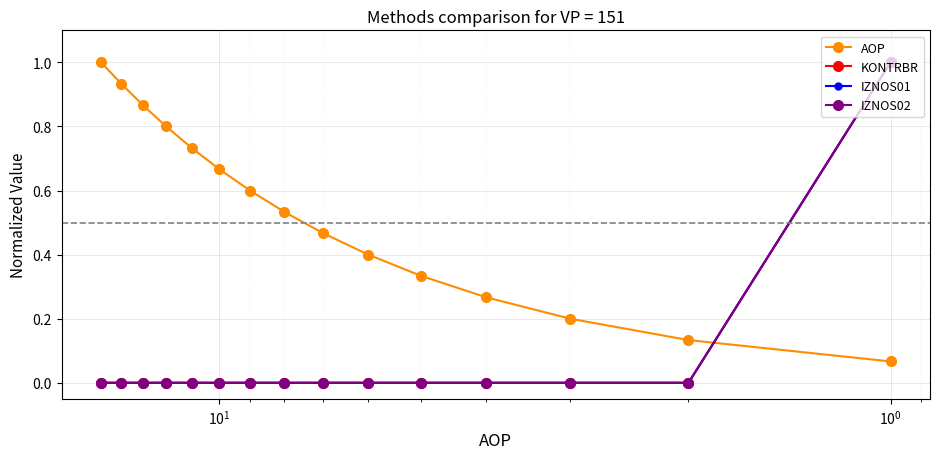

How many intersections are there between IZNOS02 and AOP?

1